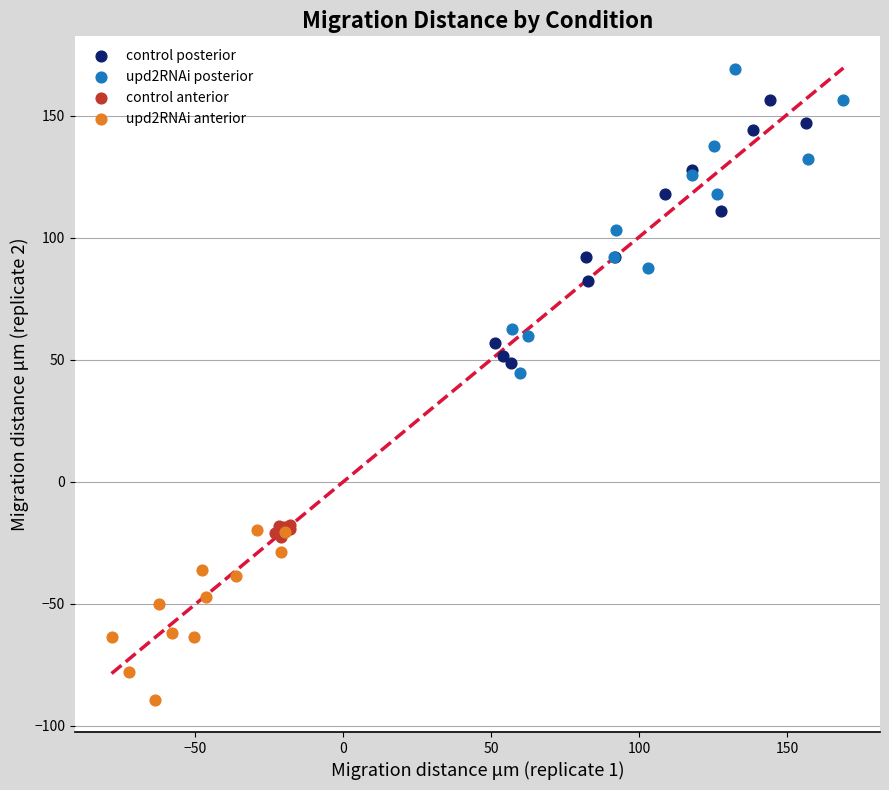

Which series has the largest Y range (max minus min)?

upd2RNAi posterior